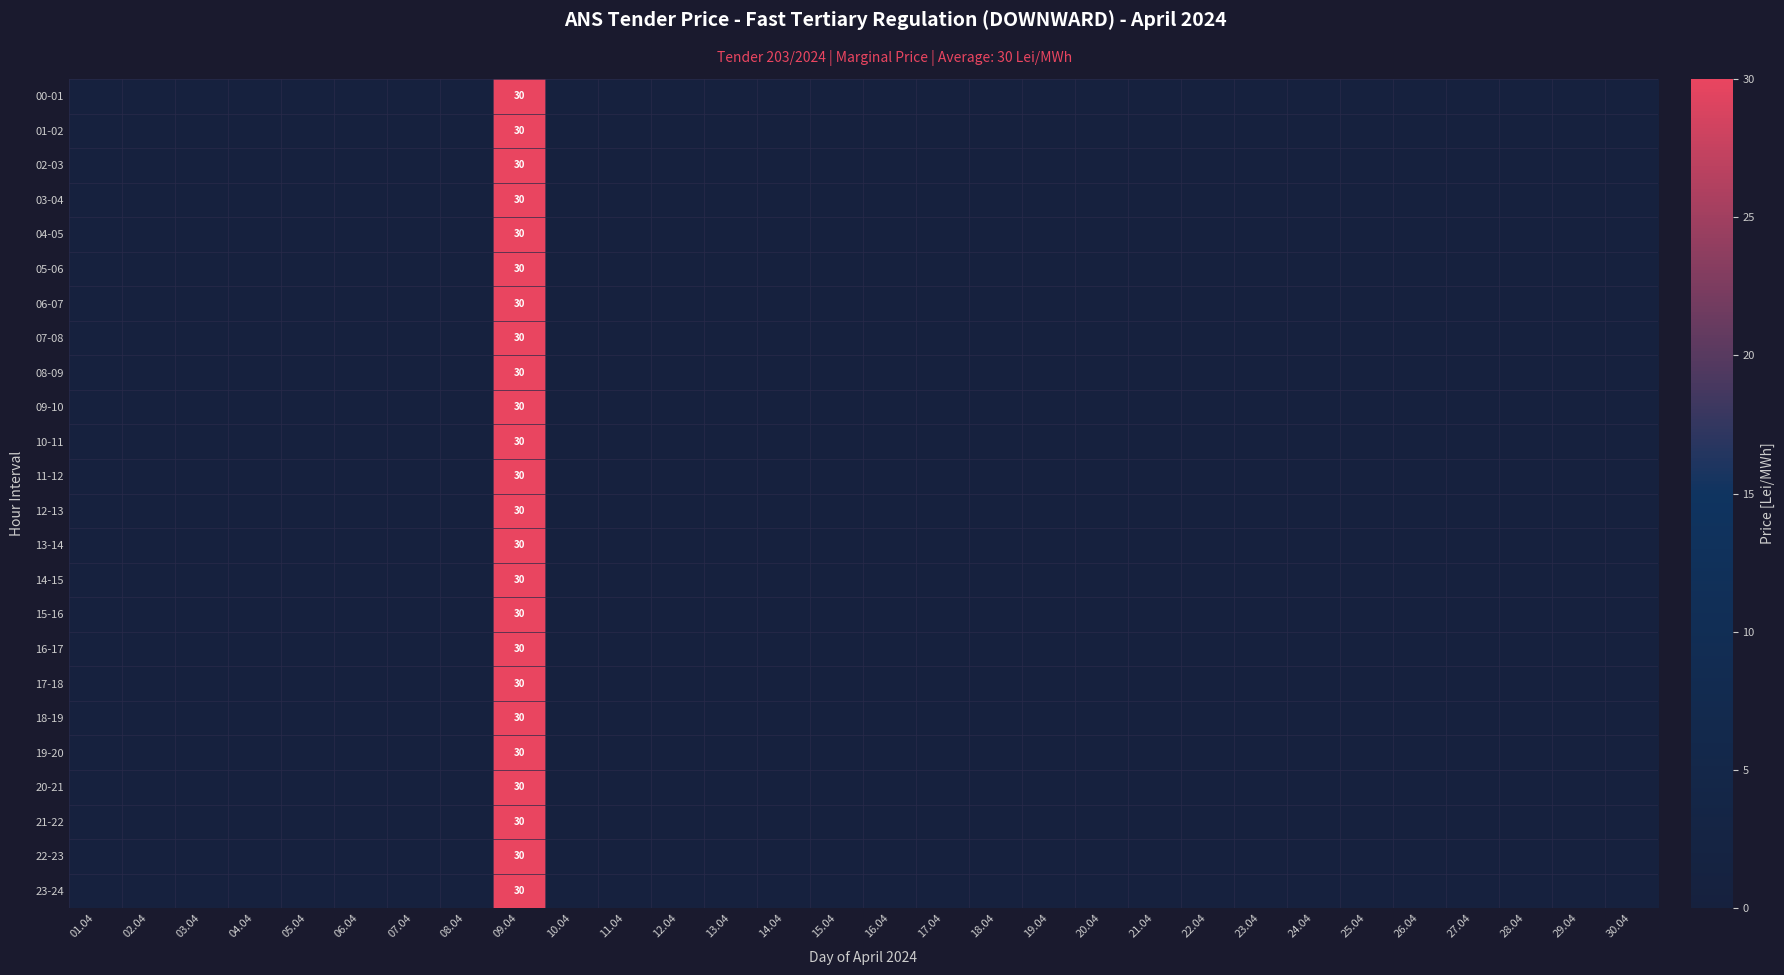

Which label corresponds to the largest value in the chart?

09.04